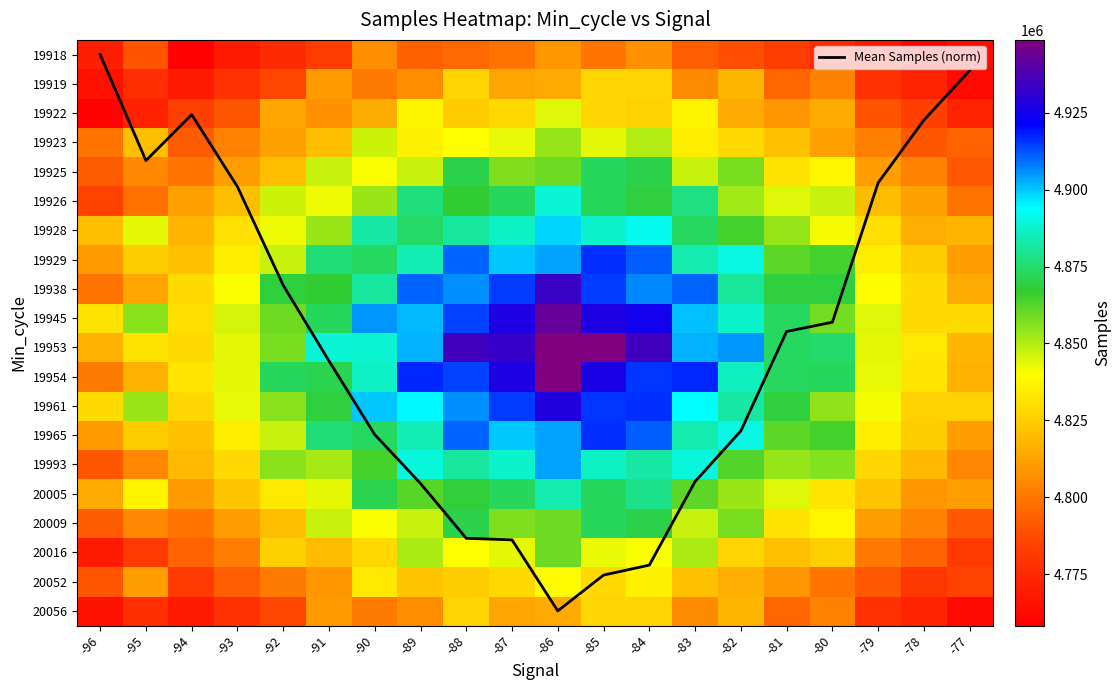

At how many categories does at least one series exceed 2141987?

20